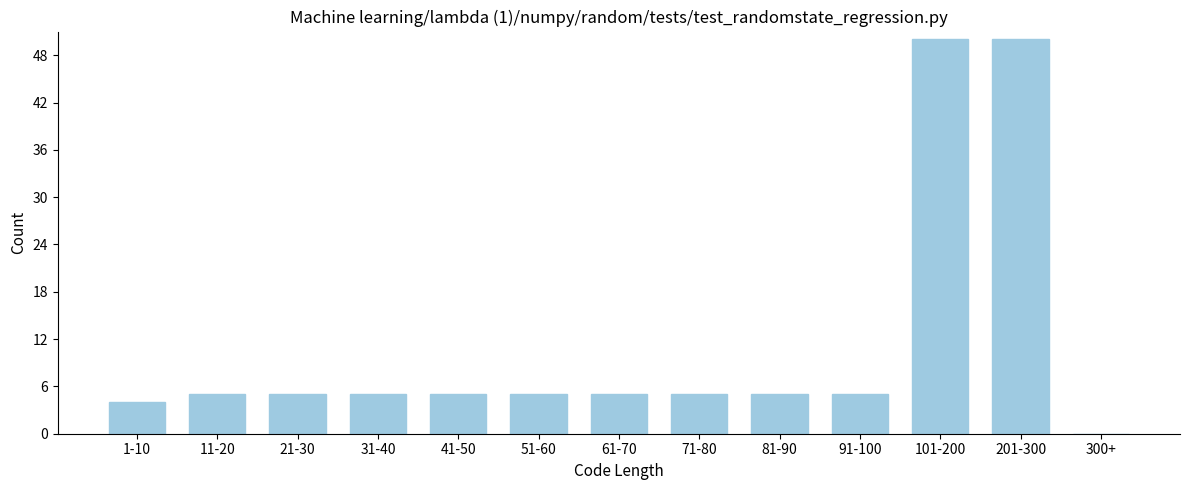

Reading left to right, extract all data points from this chart.

1-10=4	11-20=5	21-30=5	31-40=5	41-50=5	51-60=5	61-70=5	71-80=5	81-90=5	91-100=5	101-200=50	201-300=50	300+=0